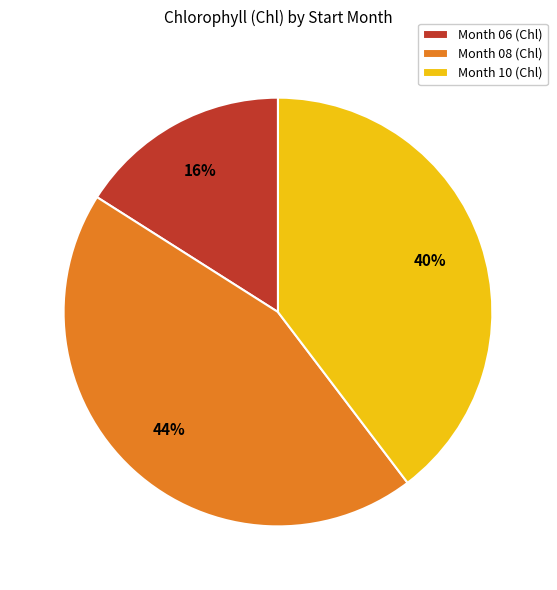

Rank the categories by value from highest to lowest.

Month 08 (Chl), Month 10 (Chl), Month 06 (Chl)